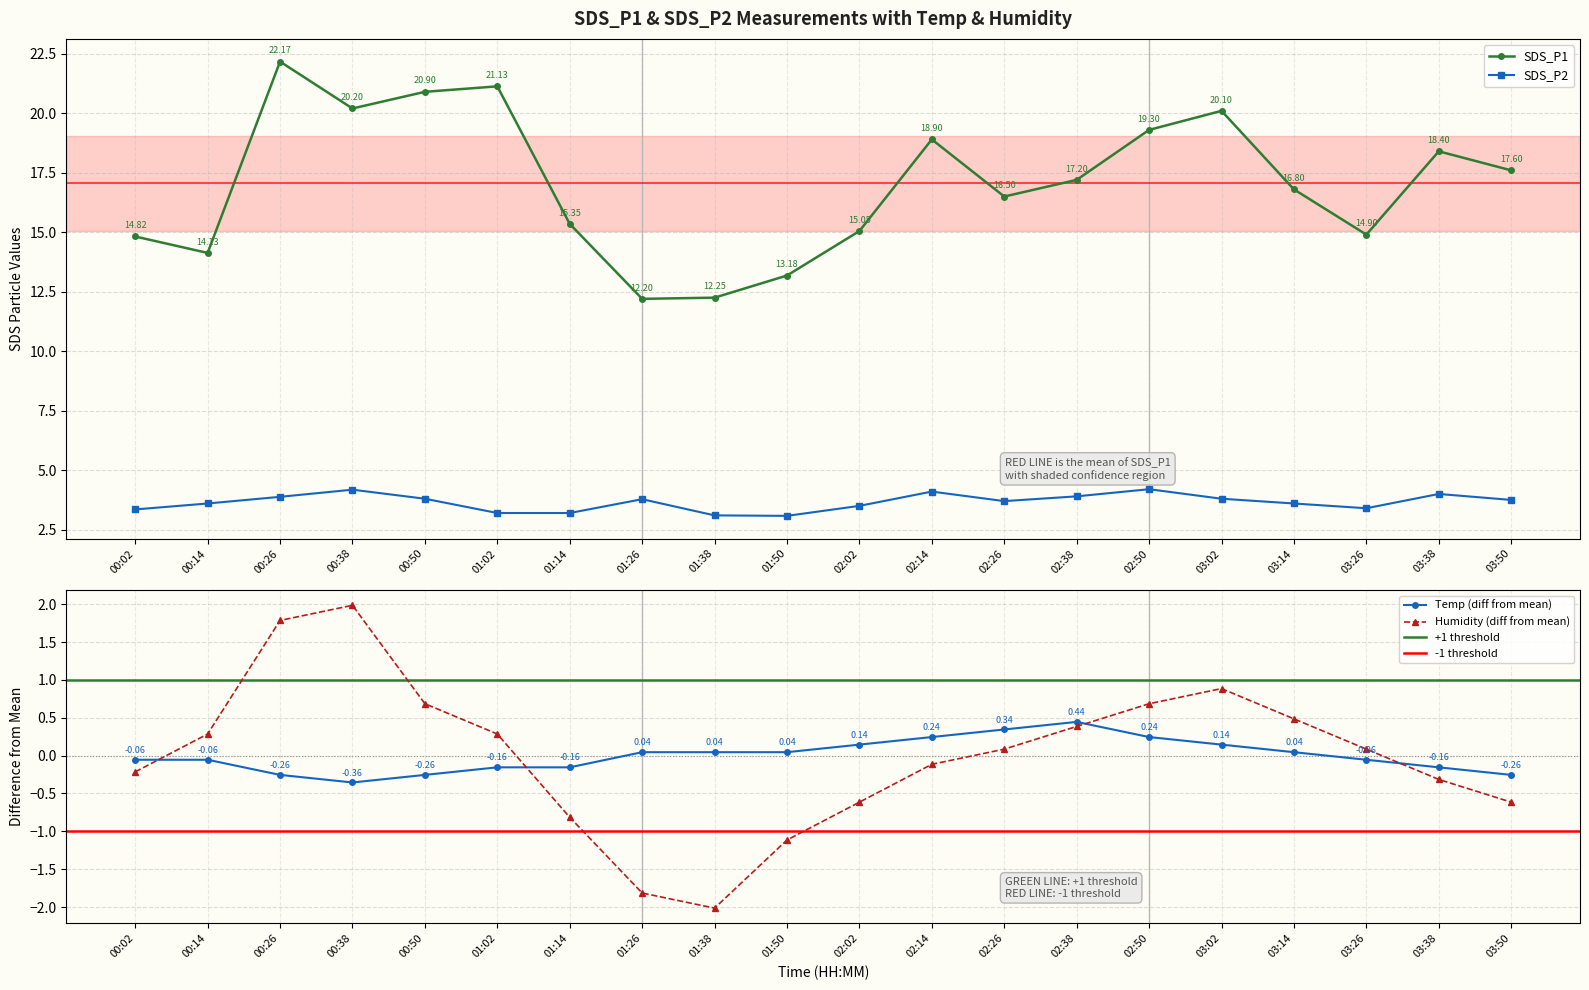

What is the smallest value displayed?

-2.0